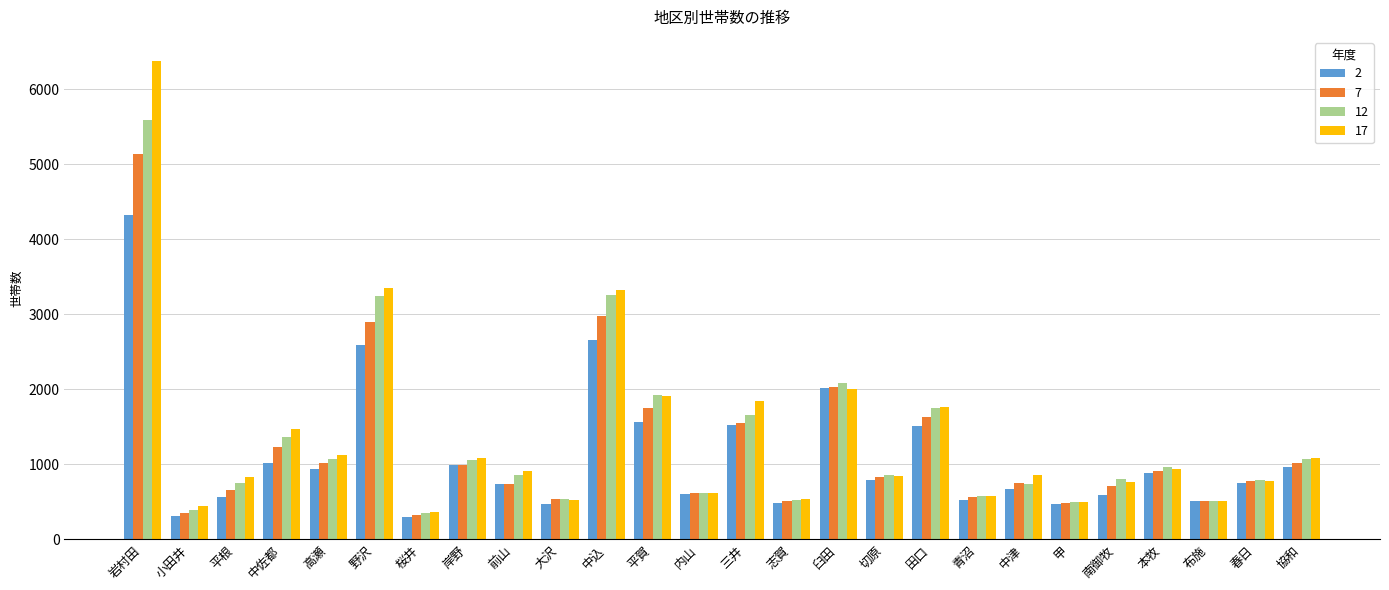

The 17 series shows 1845 at 三井. True or false?

True